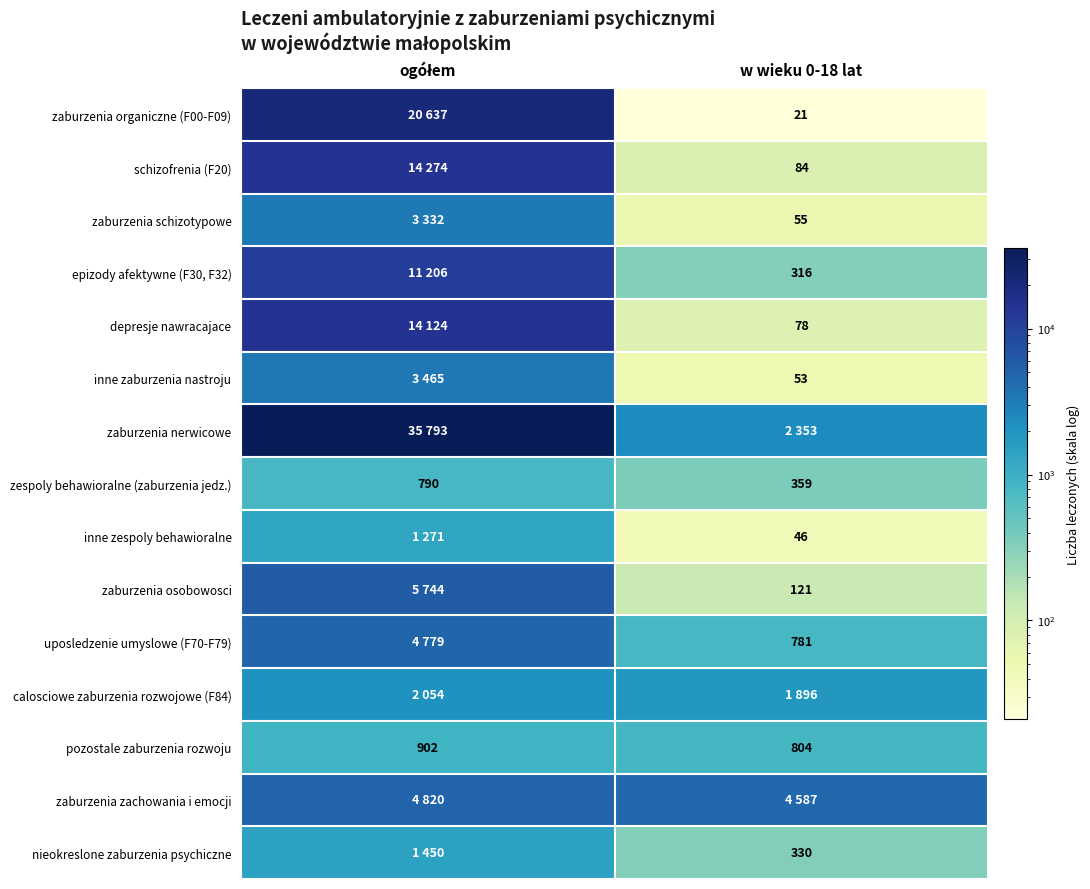

The value of zespoly behawioralne (zaburzenia jedz.) at w wieku 0-18 lat is 558. True or false?

False